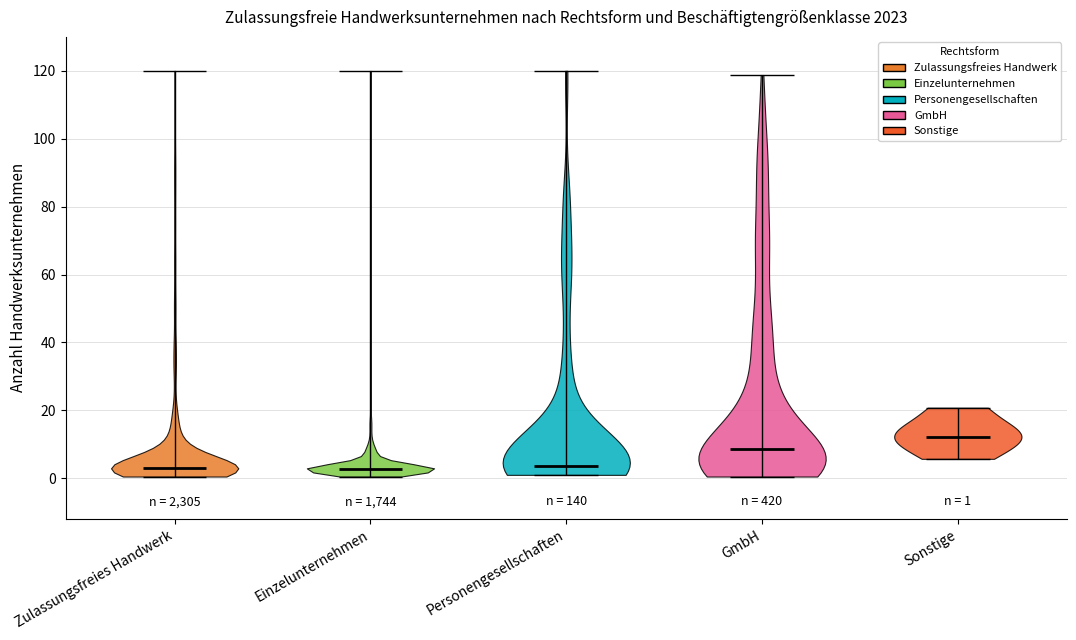

Which violin has the highest median line?

Sonstige